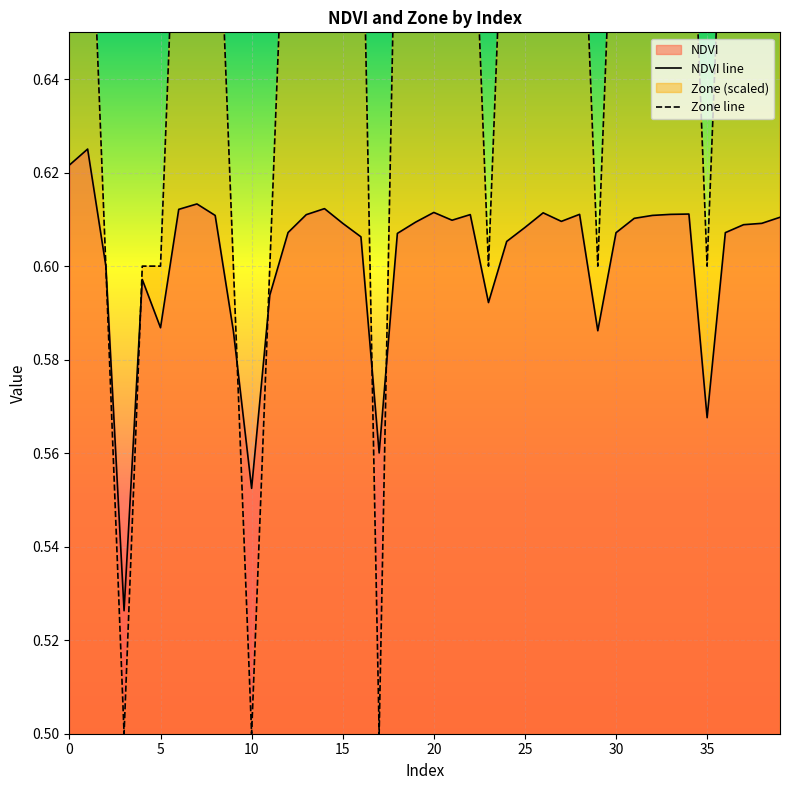

At which category is the sum across all series the highest?

5